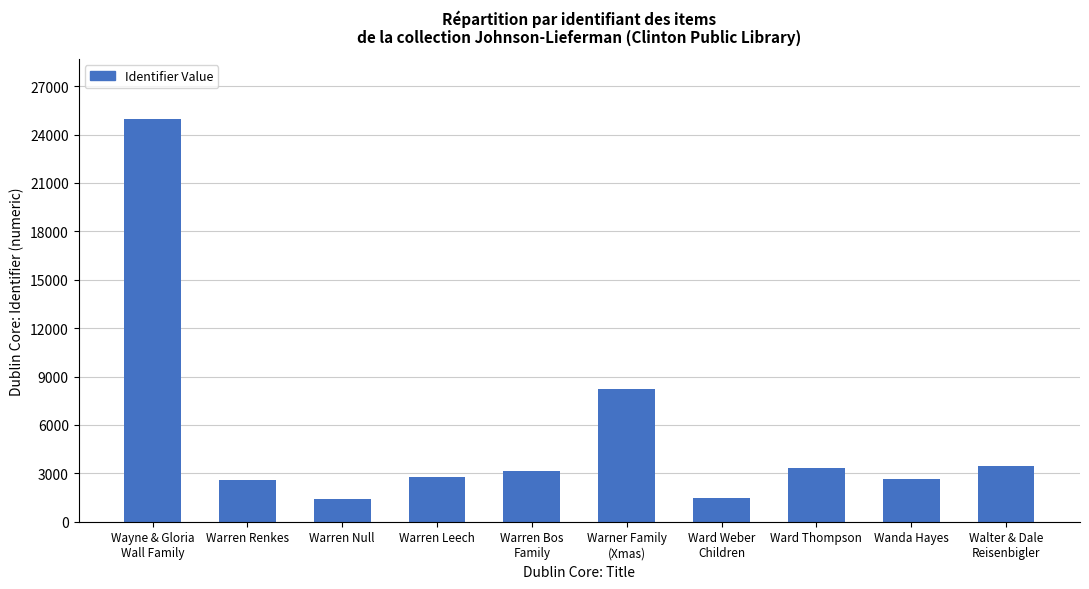

What is the ratio of the value at Warren Renkes to the value at Warren Leech?

0.9